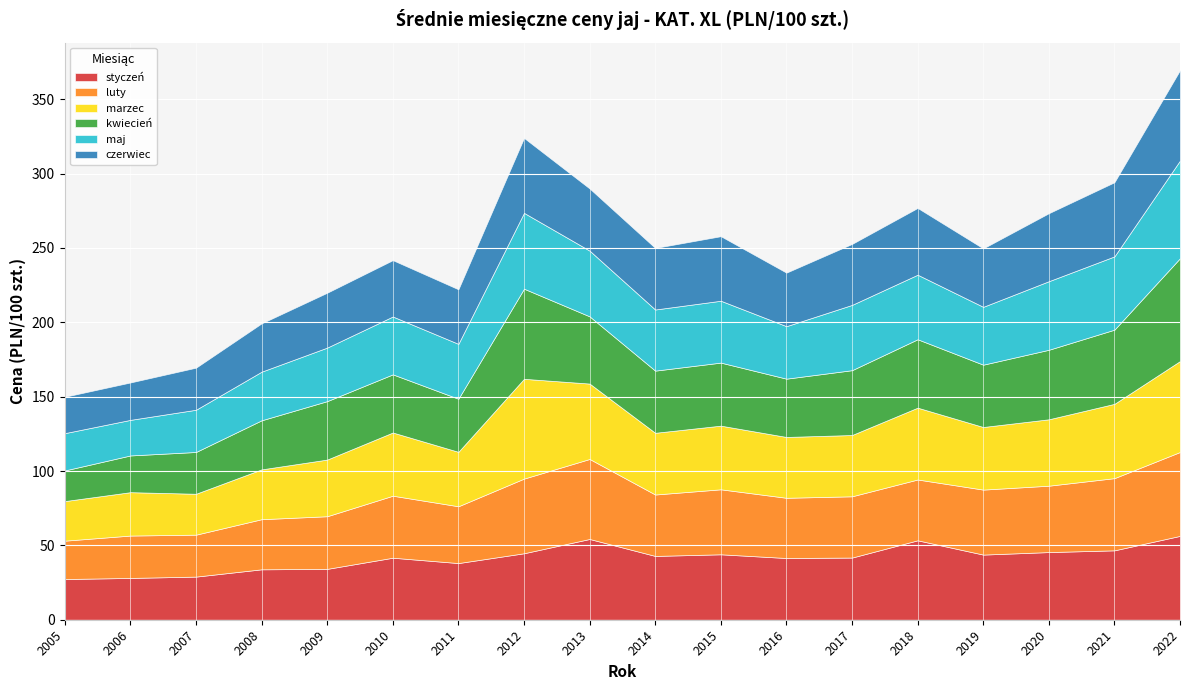

What is the spread (max minus min) of values at 2020?

2.1